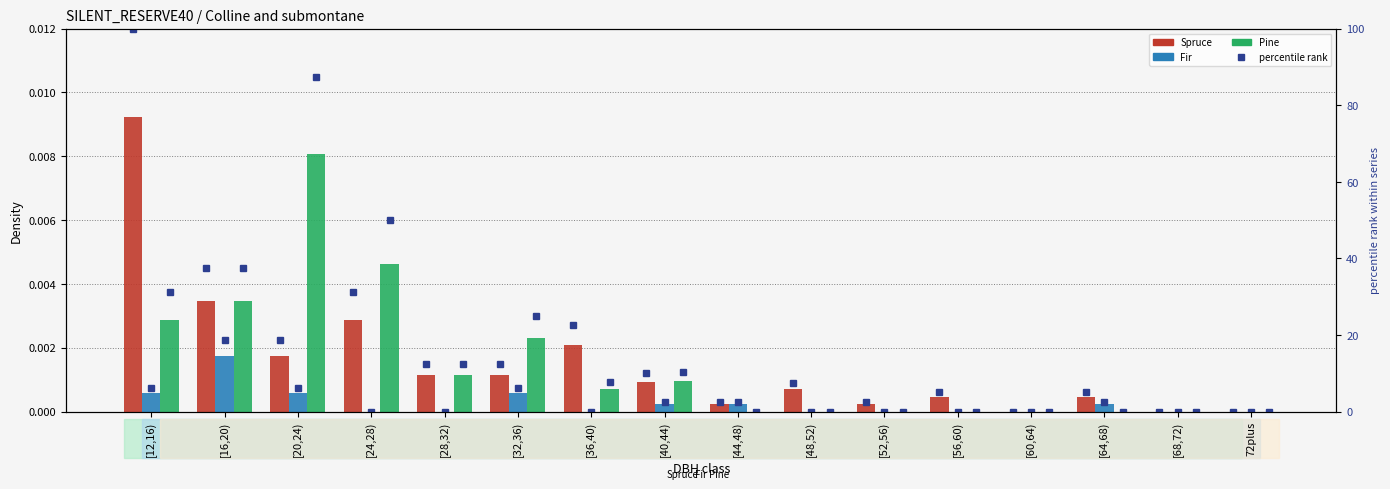

What is the average value of the Pine percentile rank series?

16.3